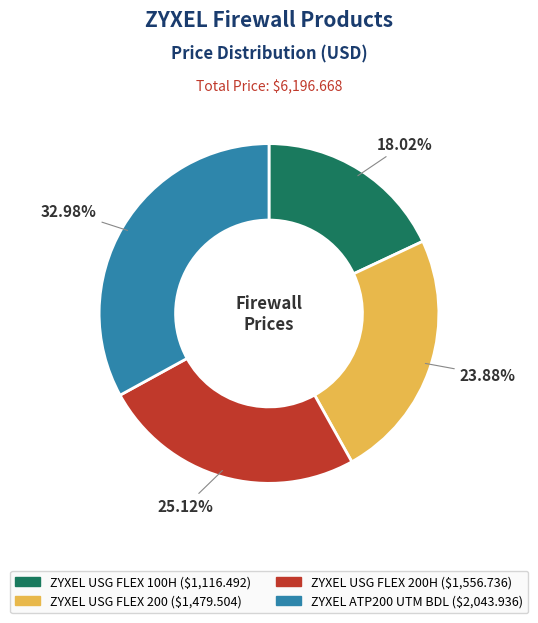

Is there a majority slice in this chart?

No